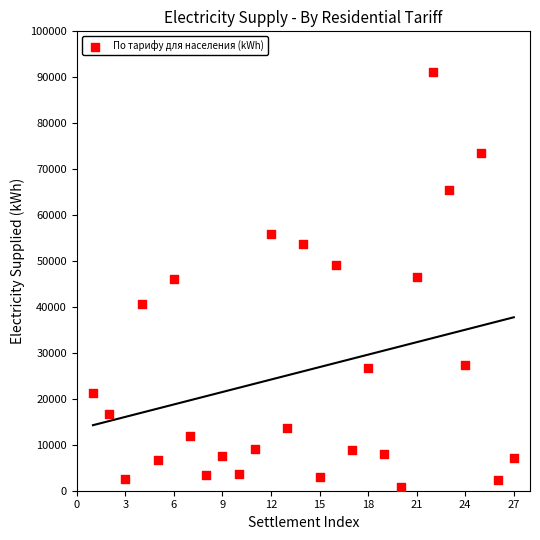

What is the range of Y values (max minus min)?

90387